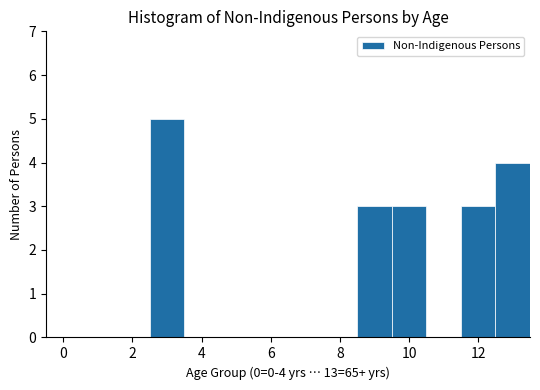

Which range on the x-axis has the tallest bar?

2.5 to 3.5